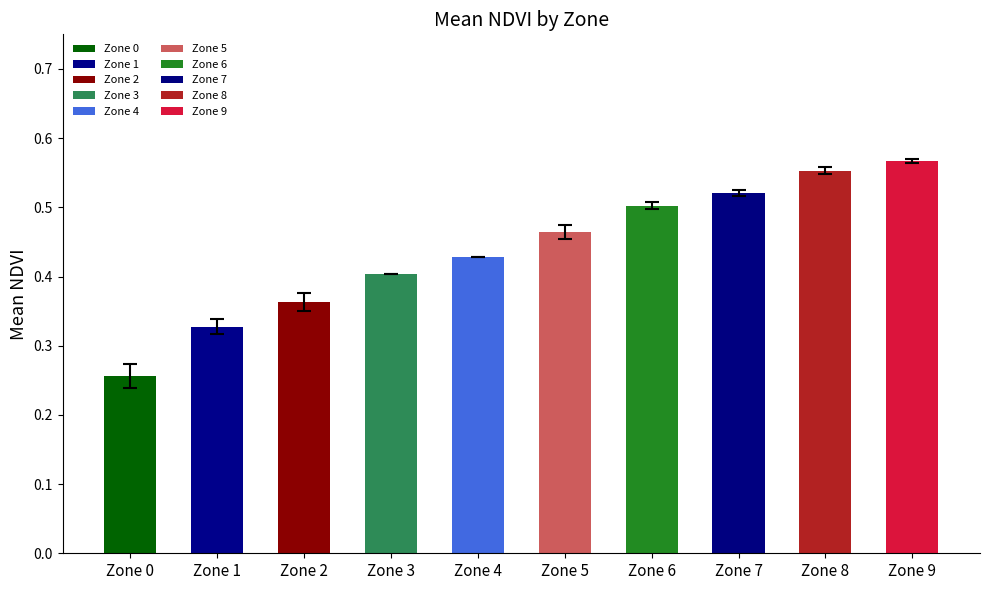

List the labels in order of value, smallest first.

Zone 0, Zone 1, Zone 2, Zone 3, Zone 4, Zone 5, Zone 6, Zone 7, Zone 8, Zone 9